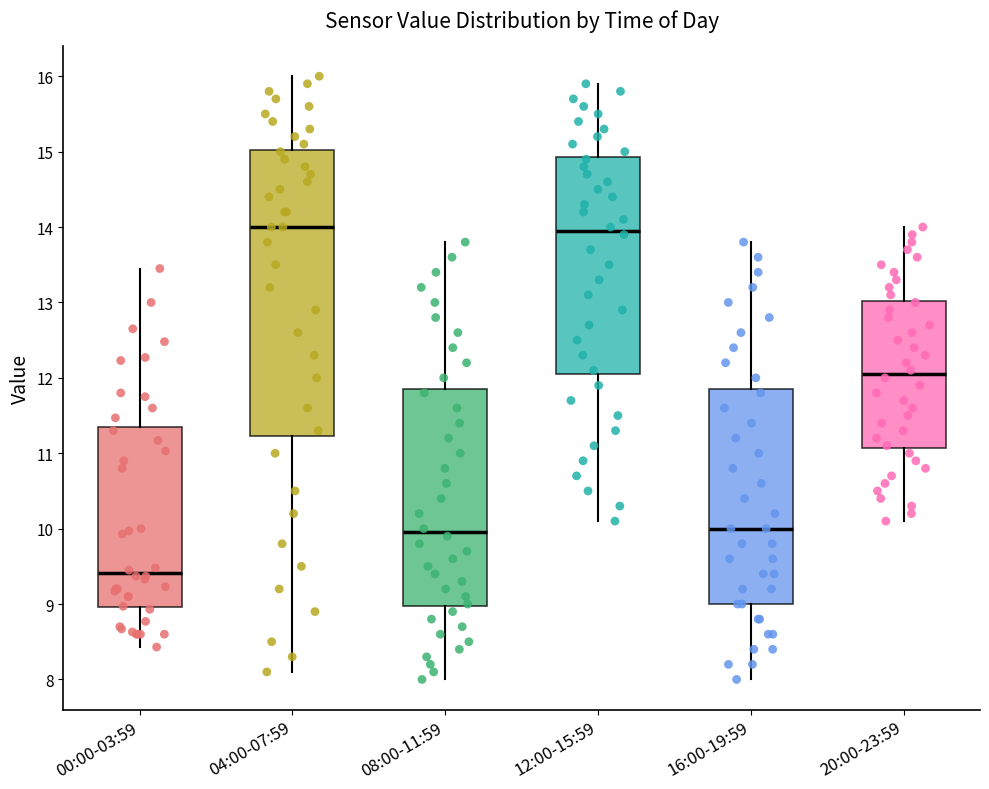

Comparing the boxes themselves (not the whiskers), which one is the tallest?

04:00-07:59